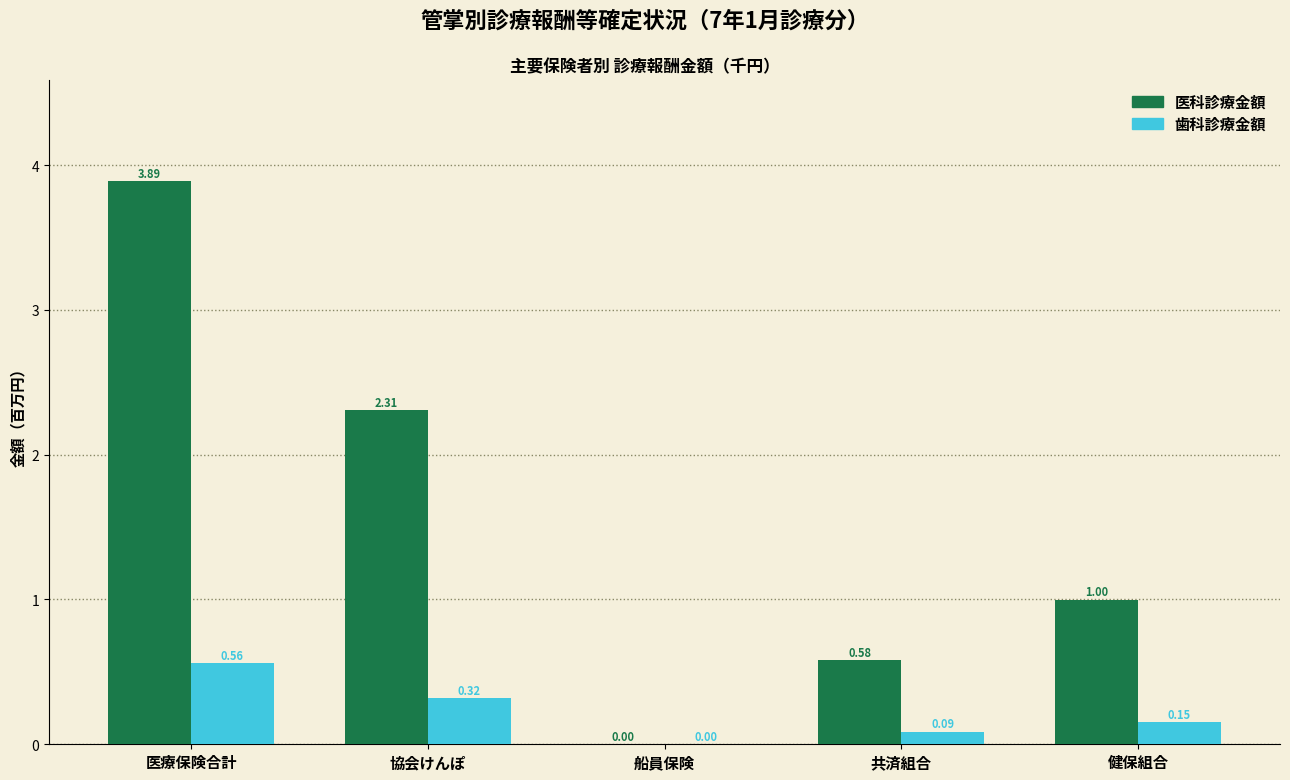

At which category does the chart reach its peak across all series?

医療保険合計